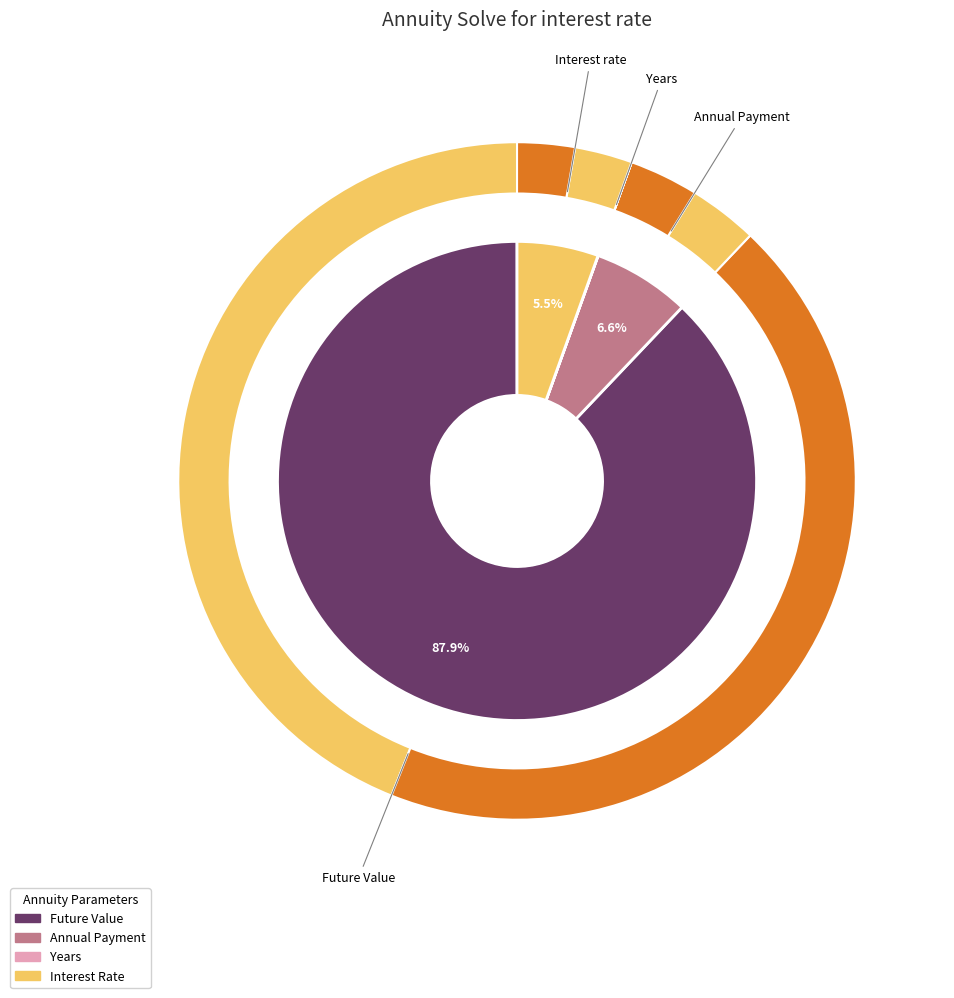

Is it true that Annual Payment is 7% of the pie?

True